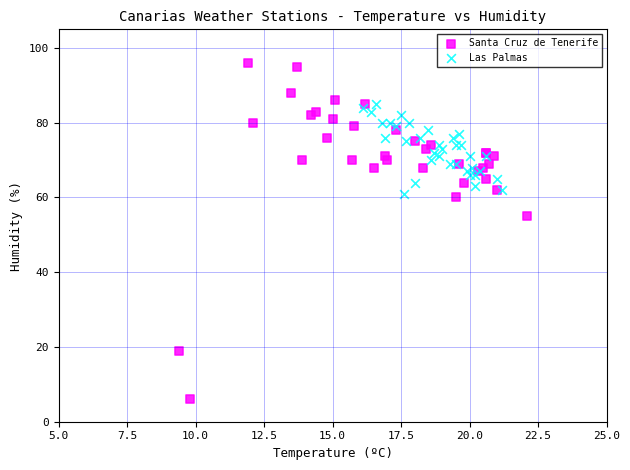

Which series reaches the minimum Y coordinate?

Santa Cruz de Tenerife